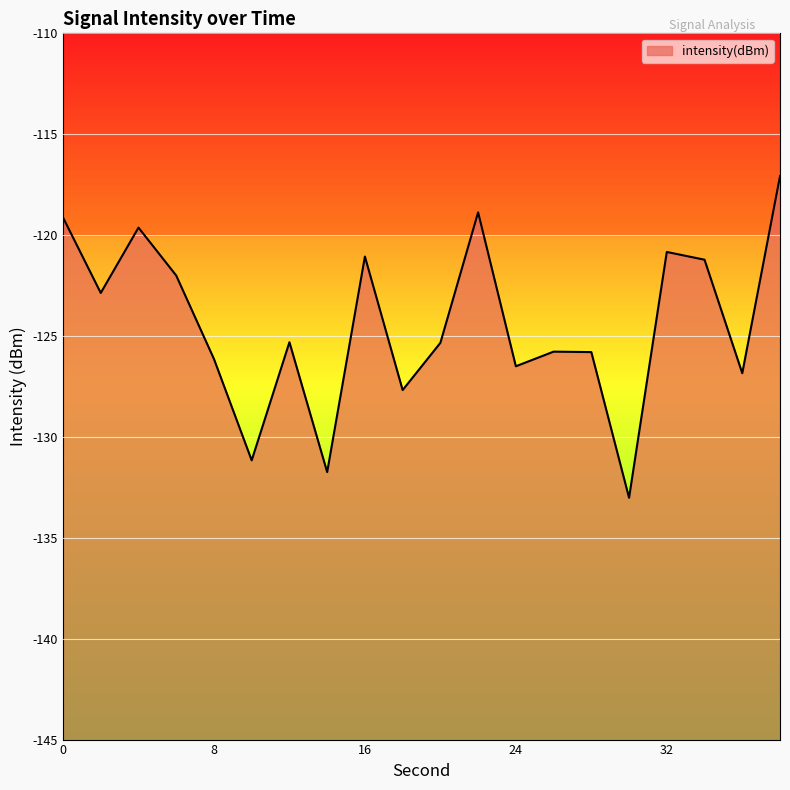

True or false: the data shows -45.1 at 2.

False